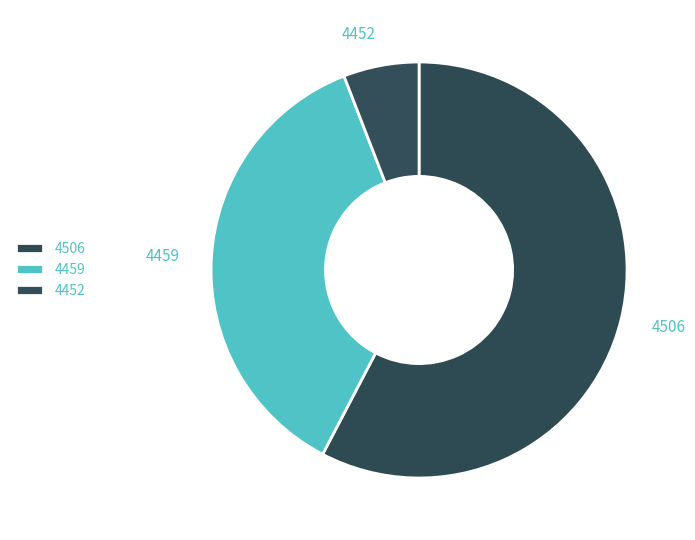

The 4506 slice represents 51% of the pie. True or false?

False